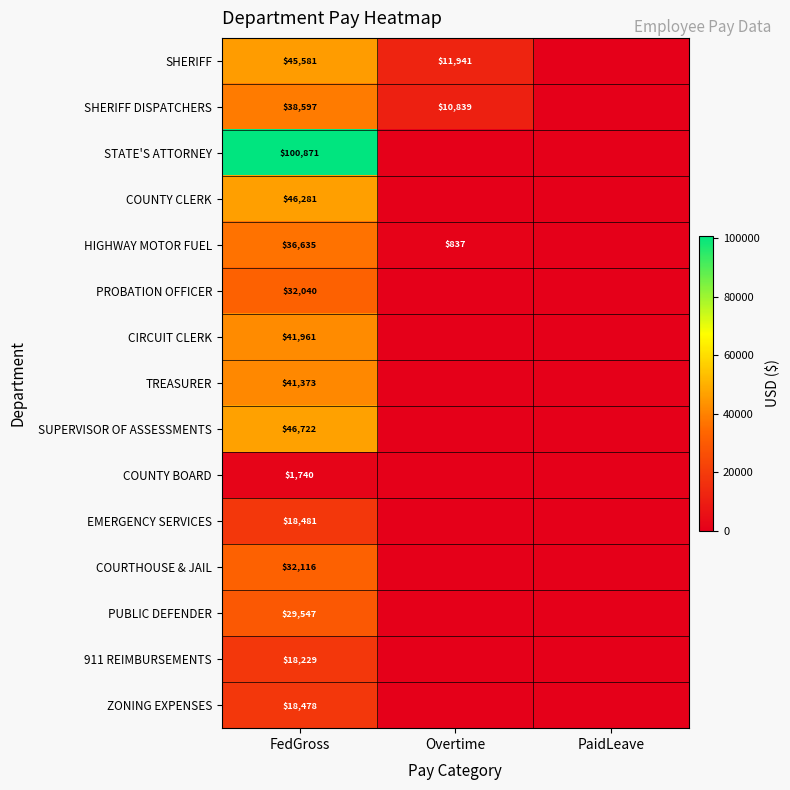

Is it true that PROBATION OFFICER equals 32040 at FedGross?

True